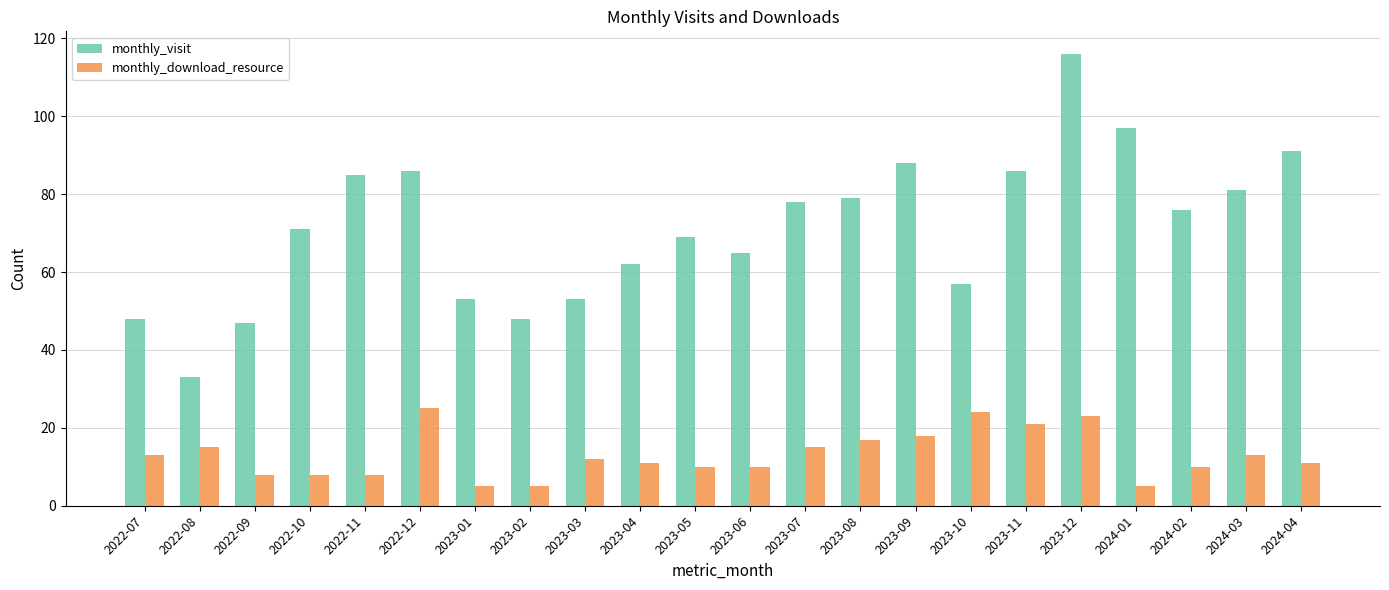

What is the lowest value of the monthly_download_resource series?

5